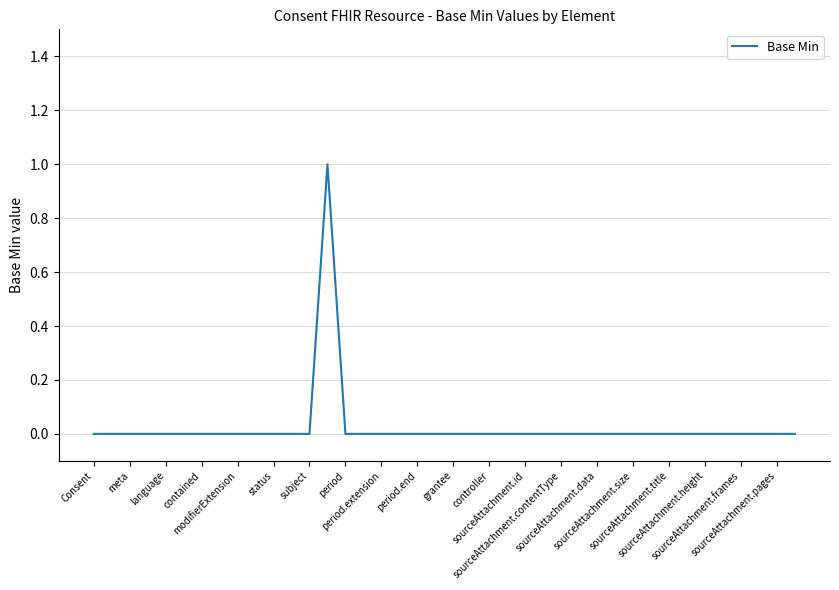

How many lines are shown in the chart?

1